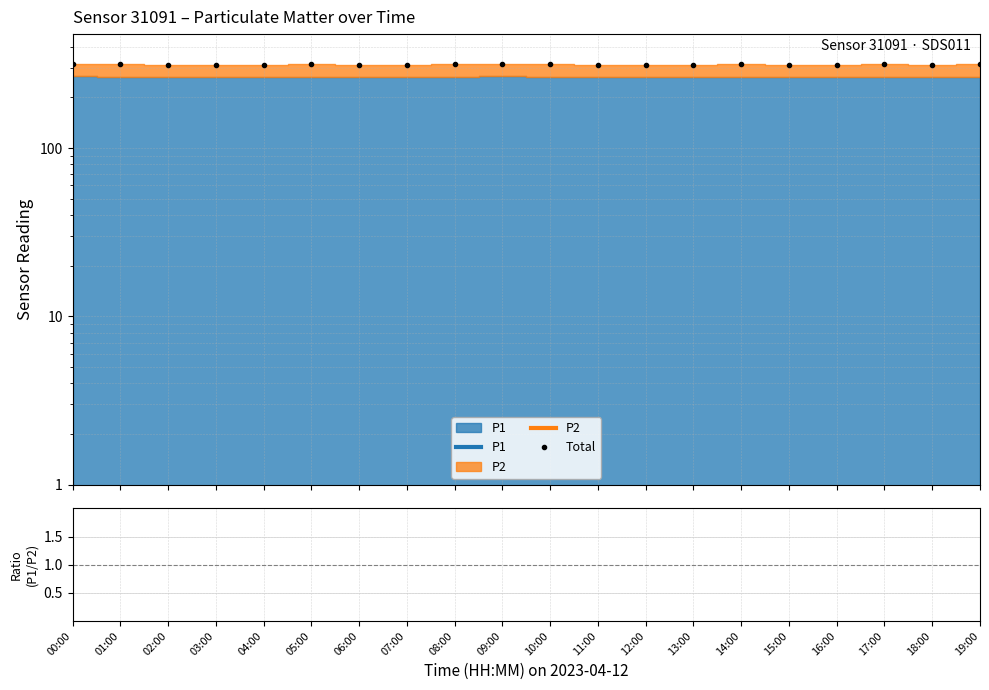

What is the lowest value of the P1/P2 series?

5.4